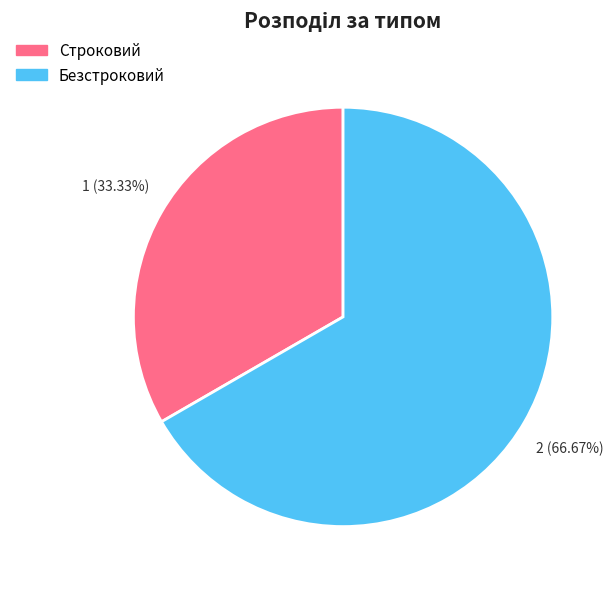

To the nearest percent, what percentage of the pie is Безстроковий?

67%